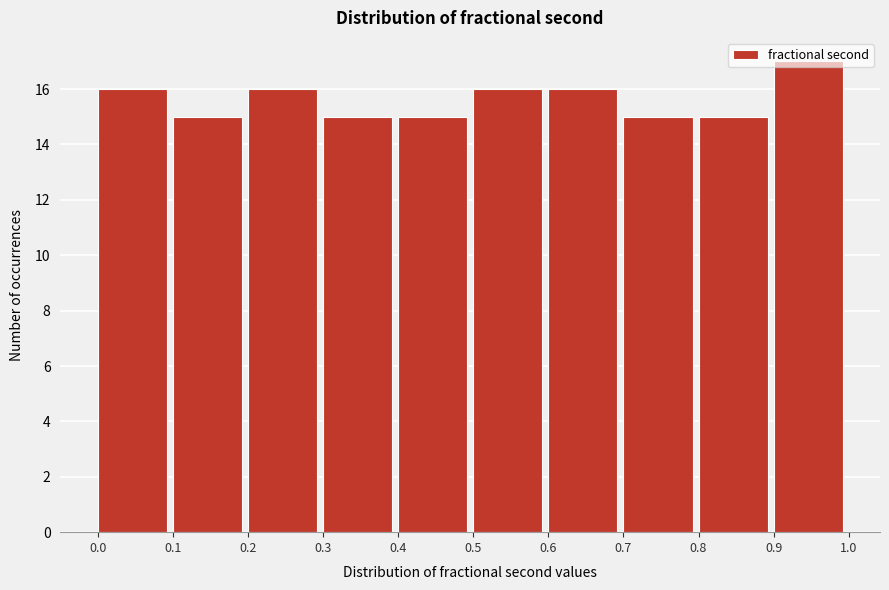

How tall is the bar that spans 0.4 to 0.5 on the x-axis? The values are not printed on the chart, so give them approximately, as read against the axis.

15